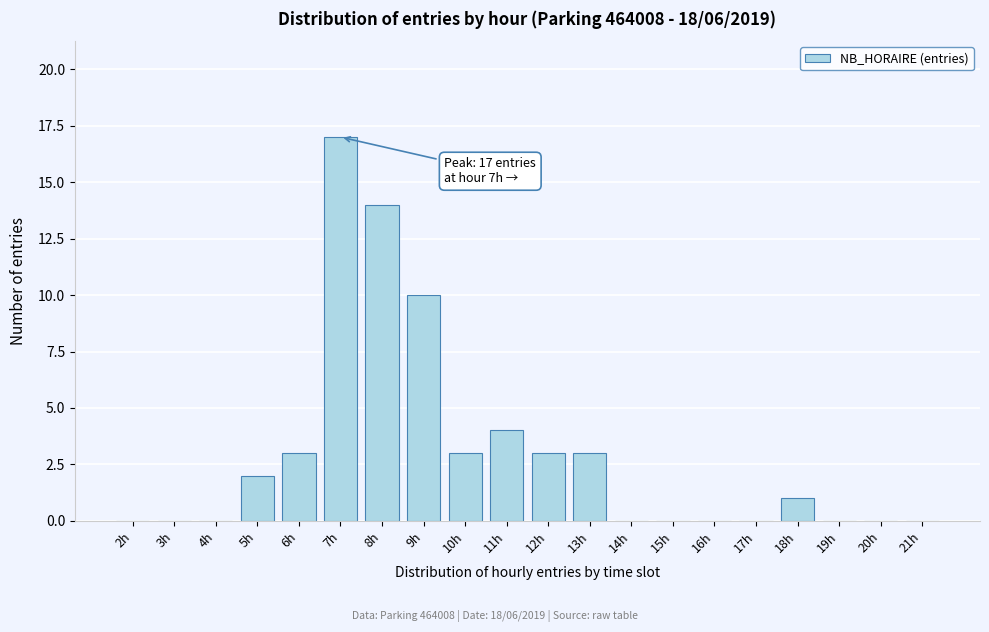

Reading right to left, transcribe all the data shown in this chart.

21h=0	20h=0	19h=0	18h=1	17h=0	16h=0	15h=0	14h=0	13h=3	12h=3	11h=4	10h=3	9h=10	8h=14	7h=17	6h=3	5h=2	4h=0	3h=0	2h=0